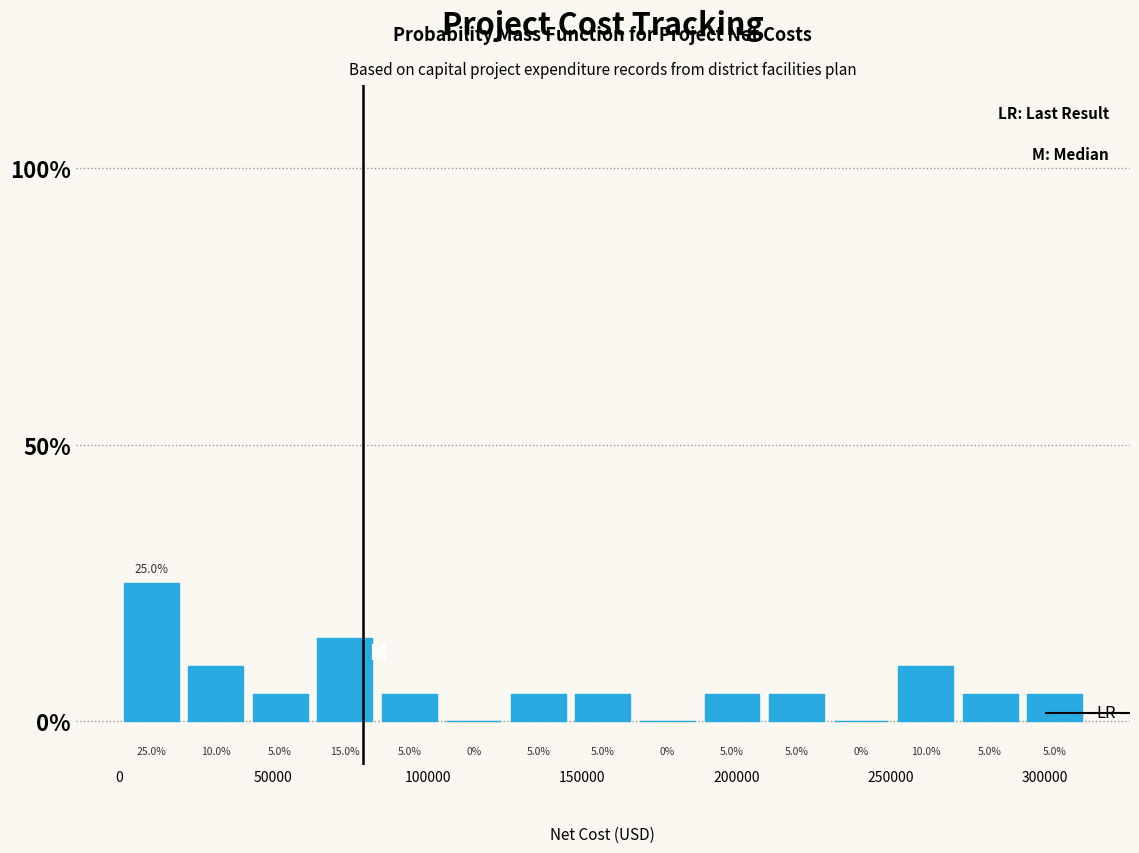

Reading left to right, transcribe this chart: for each bar, give the range it covers on the x-axis and its height. The bar edges are not printed on the chart, so give them approximately, as read against the axis.

0 to 20000: 25.0
20000 to 40000: 10.0
40000 to 65000: 5.0
65000 to 85000: 15.0
85000 to 105000: 5.0
105000 to 125000: 0.0
125000 to 145000: 5.0
145000 to 165000: 5.0
165000 to 190000: 0.0
190000 to 210000: 5.0
210000 to 230000: 5.0
230000 to 250000: 0.0
250000 to 270000: 10.0
270000 to 295000: 5.0
295000 to 315000: 5.0